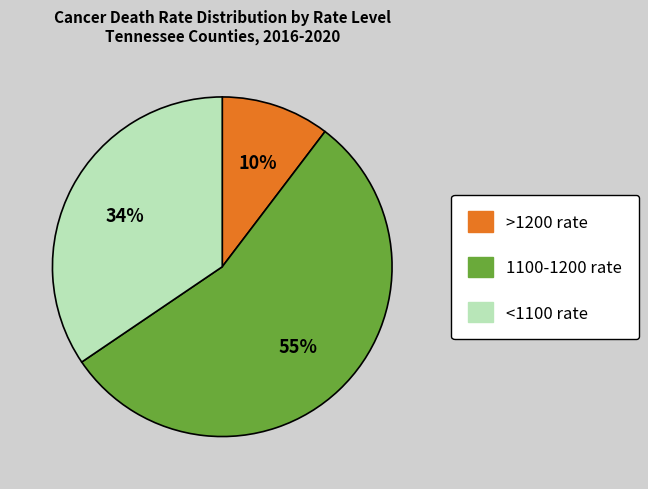

Is there any slice that represents more than half of the pie?

Yes